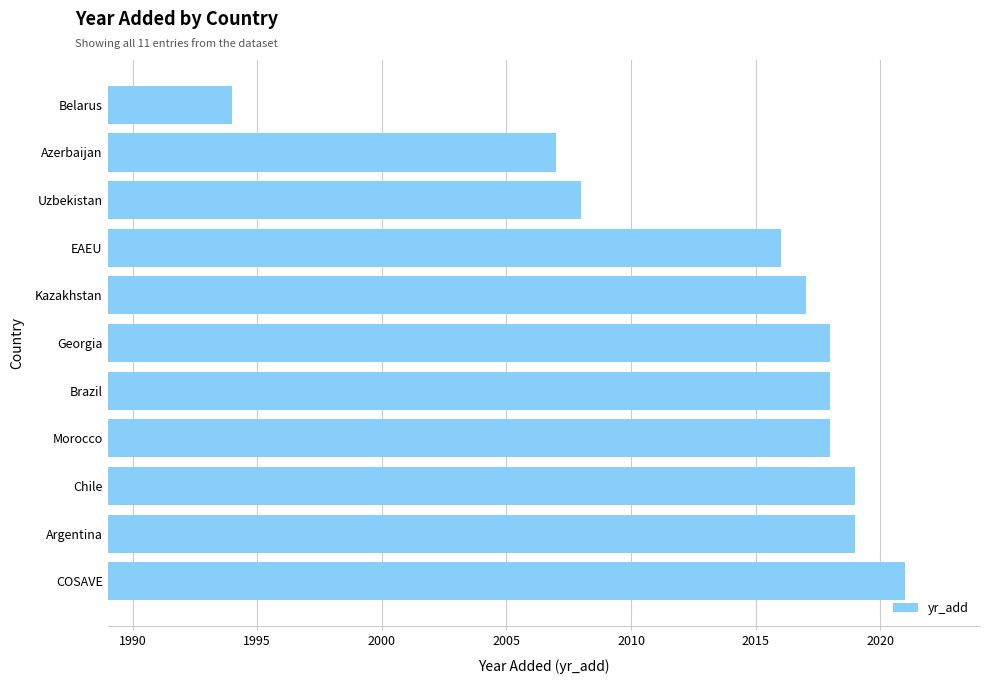

Which label corresponds to the largest value in the chart?

COSAVE